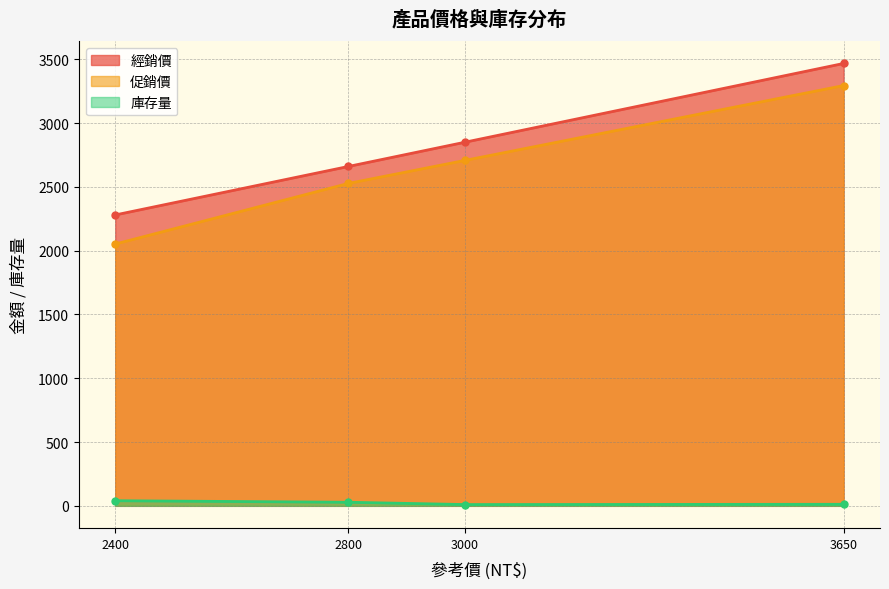

What is the value of the 促銷價 point at the 4th from the left?

3294.1